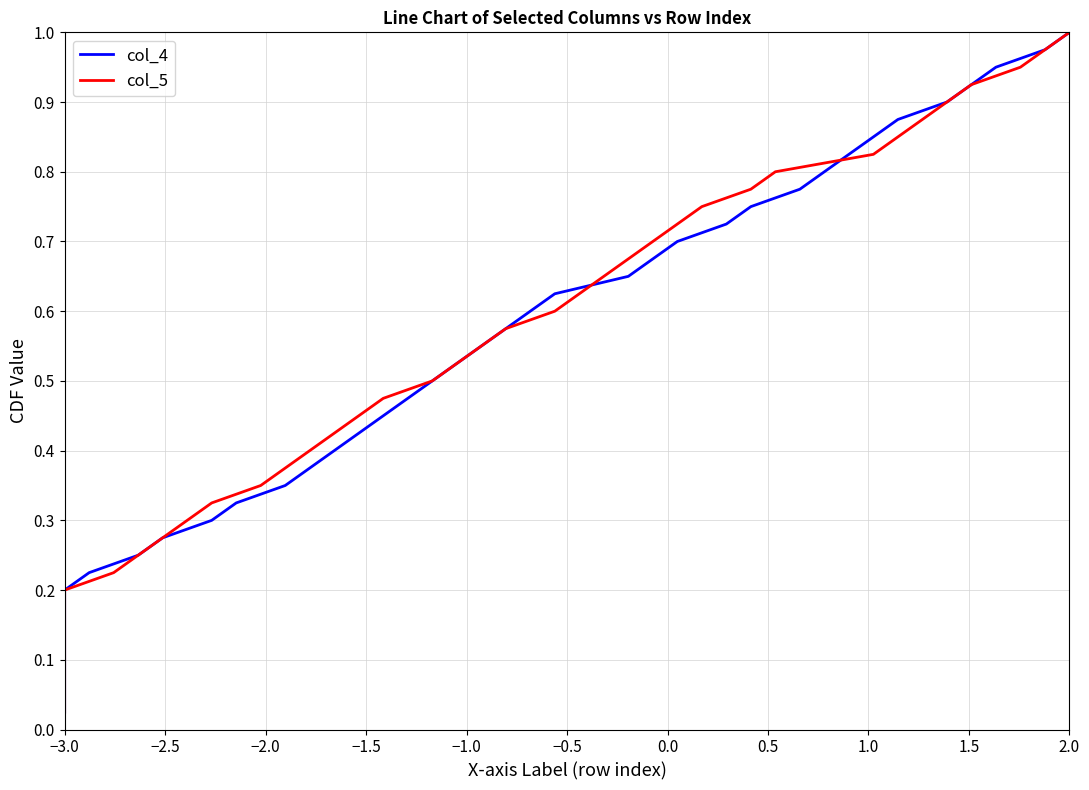

How many lines are shown in the chart?

2